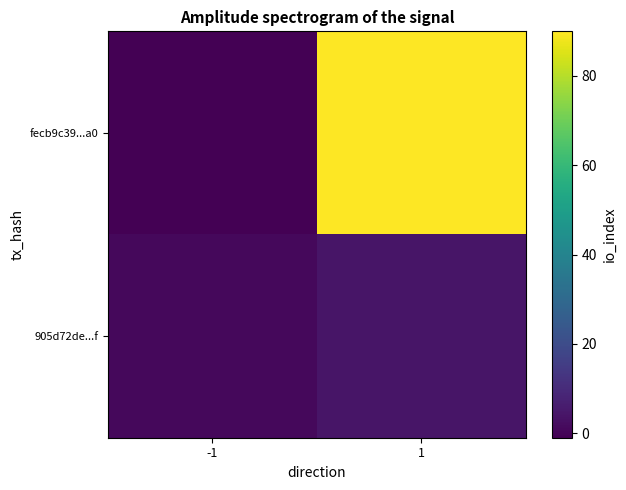

Which has a higher value, 1 or -1?

1